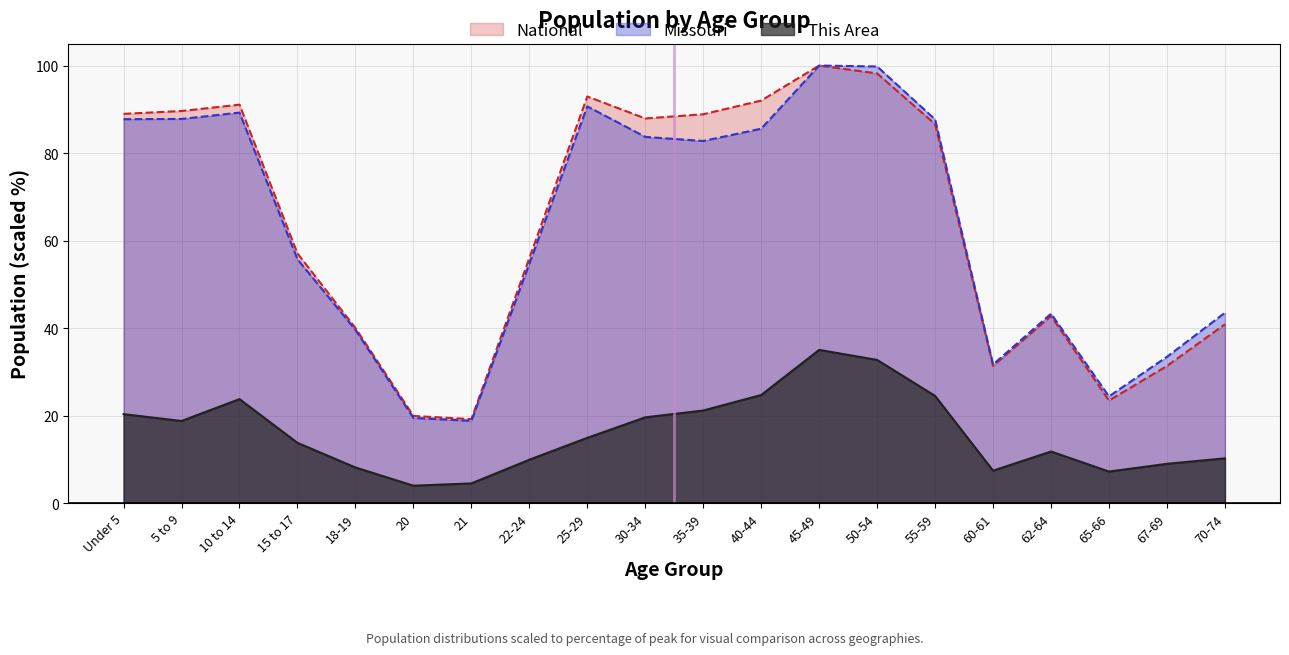

True or false: This Area has more than 2 points higher than both neighbors.

True